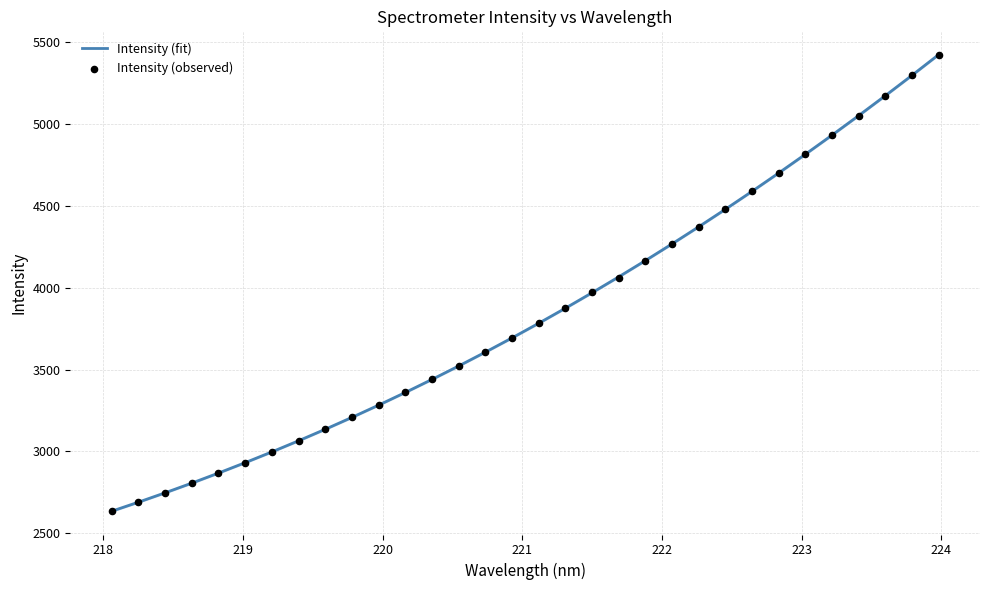

What are all the series names shown in the legend?

Intensity (fit), Intensity (observed)